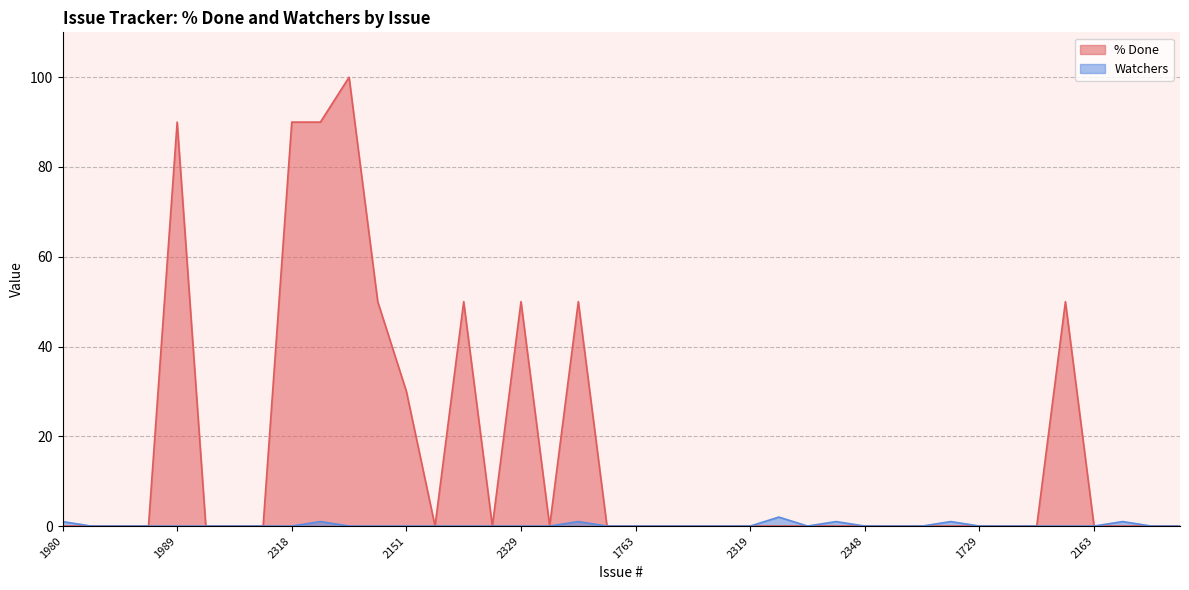

What is the label of the 24th point from the left?

2313